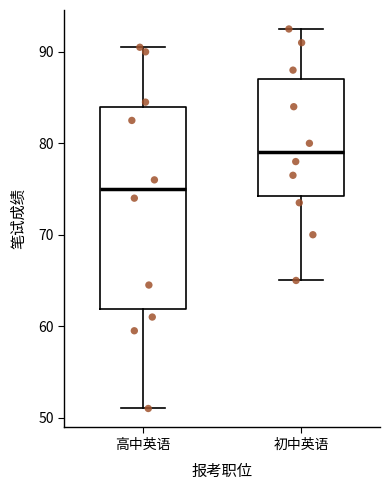

Reading left to right, transcribe this box plot: for each box, give where its median line is, the range the box spans, and where its two whiskers end, as read against the y-axis. The values are not printed on the chart, so give them approximately, as read against the axis.

高中英语: median 75, box 62 to 84, whiskers 51 to 91
初中英语: median 79, box 74 to 87, whiskers 65 to 93